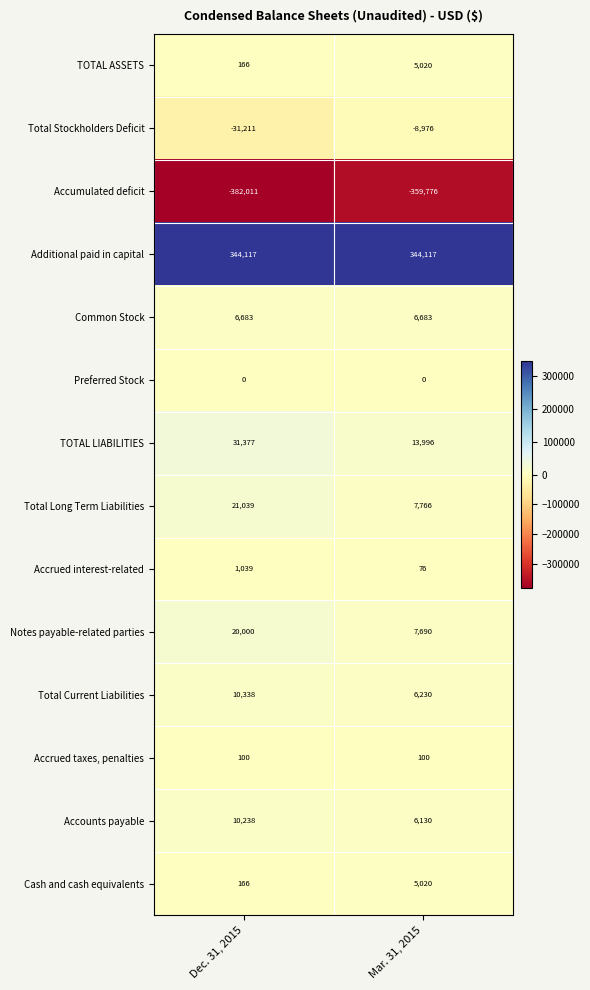

How many data points does each series have?

2